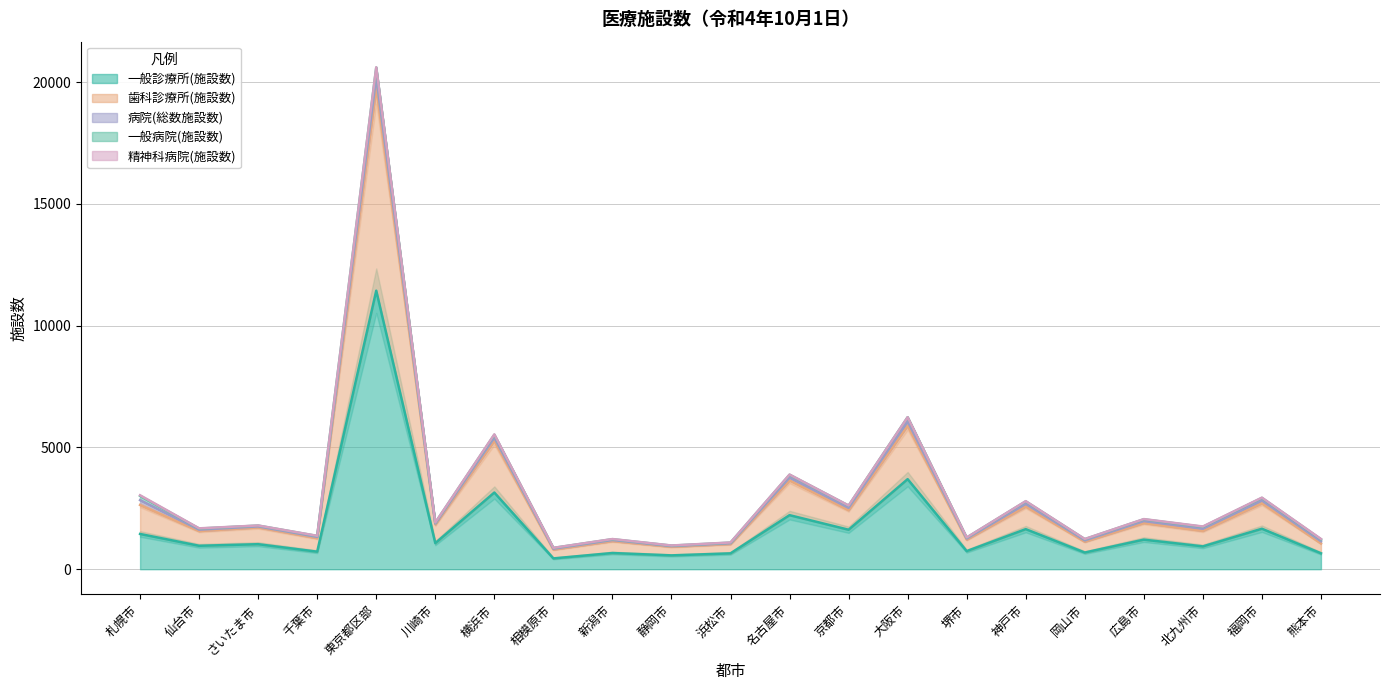

Rank the series at 福岡市 from highest to lowest value.

一般診療所(施設数), 歯科診療所(施設数), 病院(総数施設数), 一般病院(施設数), 精神科病院(施設数)